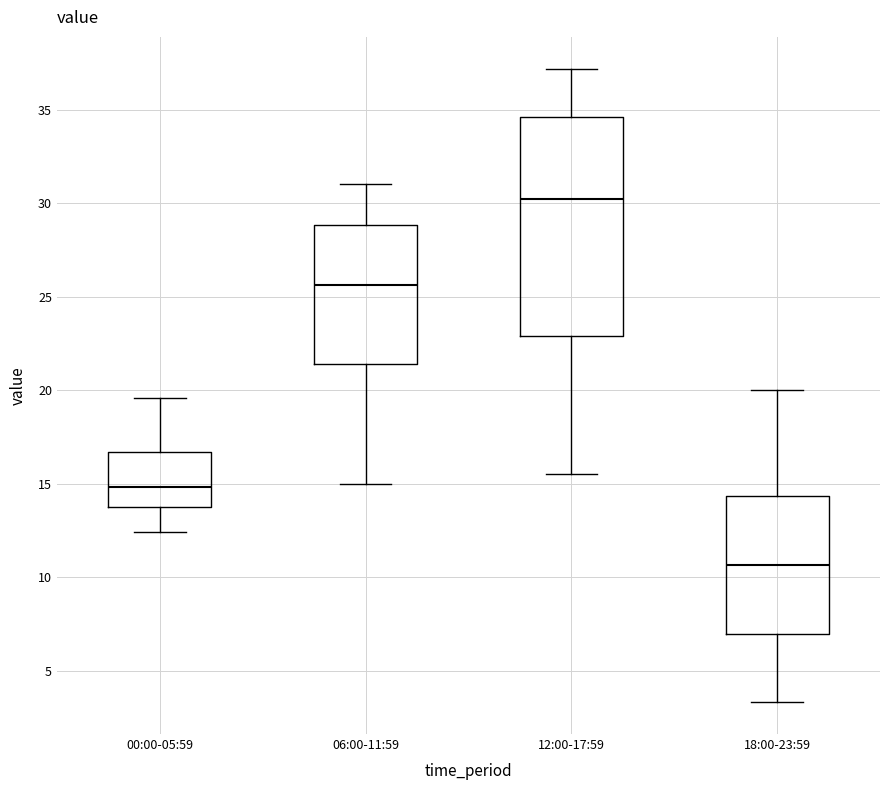

Which box has the highest median line?

12:00-17:59